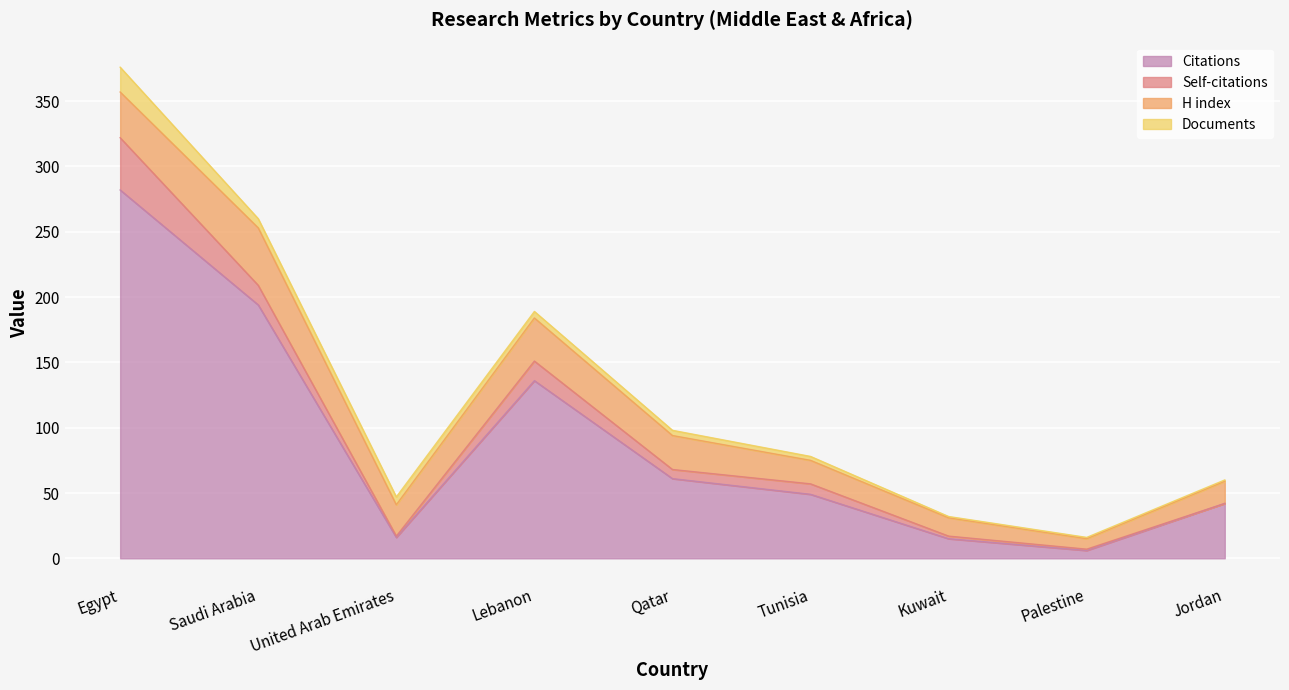

How many intersections are there between Self-citations and H index?

1